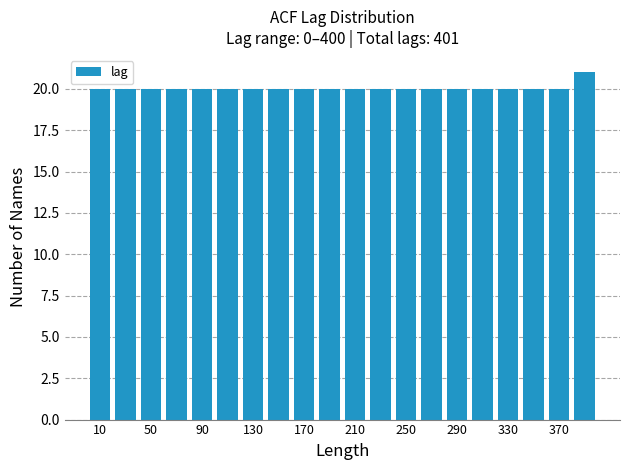

Reading left to right, transcribe this chart: for each bar, give the range it covers on the x-axis and its height. The values are not printed on the chart, so give them approximately, as read against the axis.

0 to 20: 20
20 to 40: 20
40 to 60: 20
60 to 80: 20
80 to 100: 20
100 to 120: 20
120 to 140: 20
140 to 160: 20
160 to 180: 20
180 to 200: 20
200 to 220: 20
220 to 240: 20
240 to 260: 20
260 to 280: 20
280 to 300: 20
300 to 320: 20
320 to 340: 20
340 to 360: 20
360 to 380: 20
380 to 400: 21